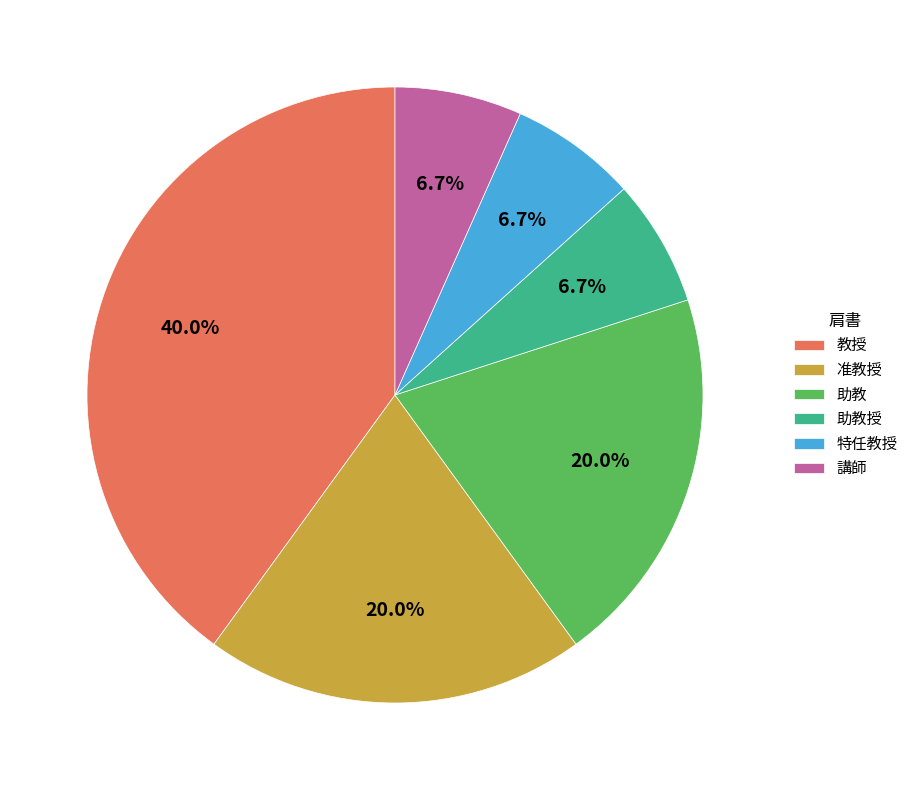

Approximately how many times larger is the value at 特任教授 compared to 講師?

1.0